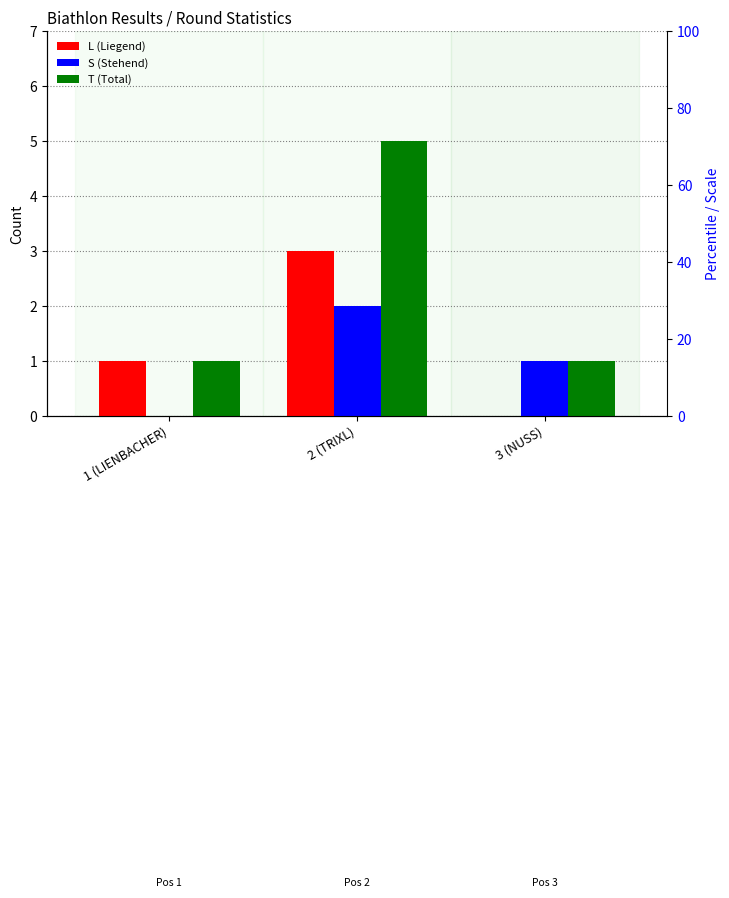

Rank the series at 2 (TRIXL) from highest to lowest value.

T (Total), L (Liegend), S (Stehend)